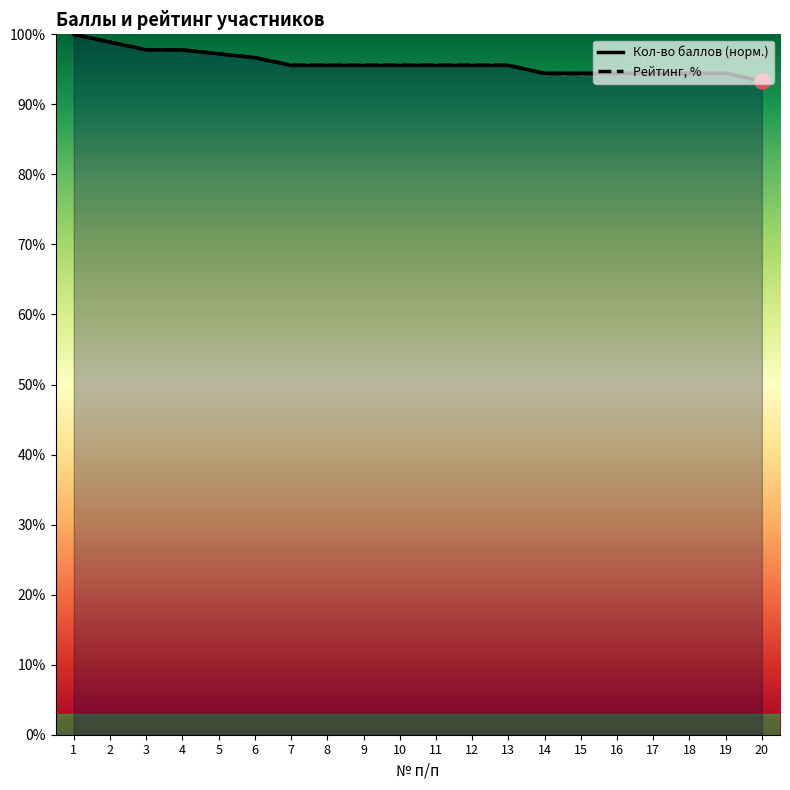

What are all the series names shown in the legend?

Кол-во баллов, Рейтинг, %